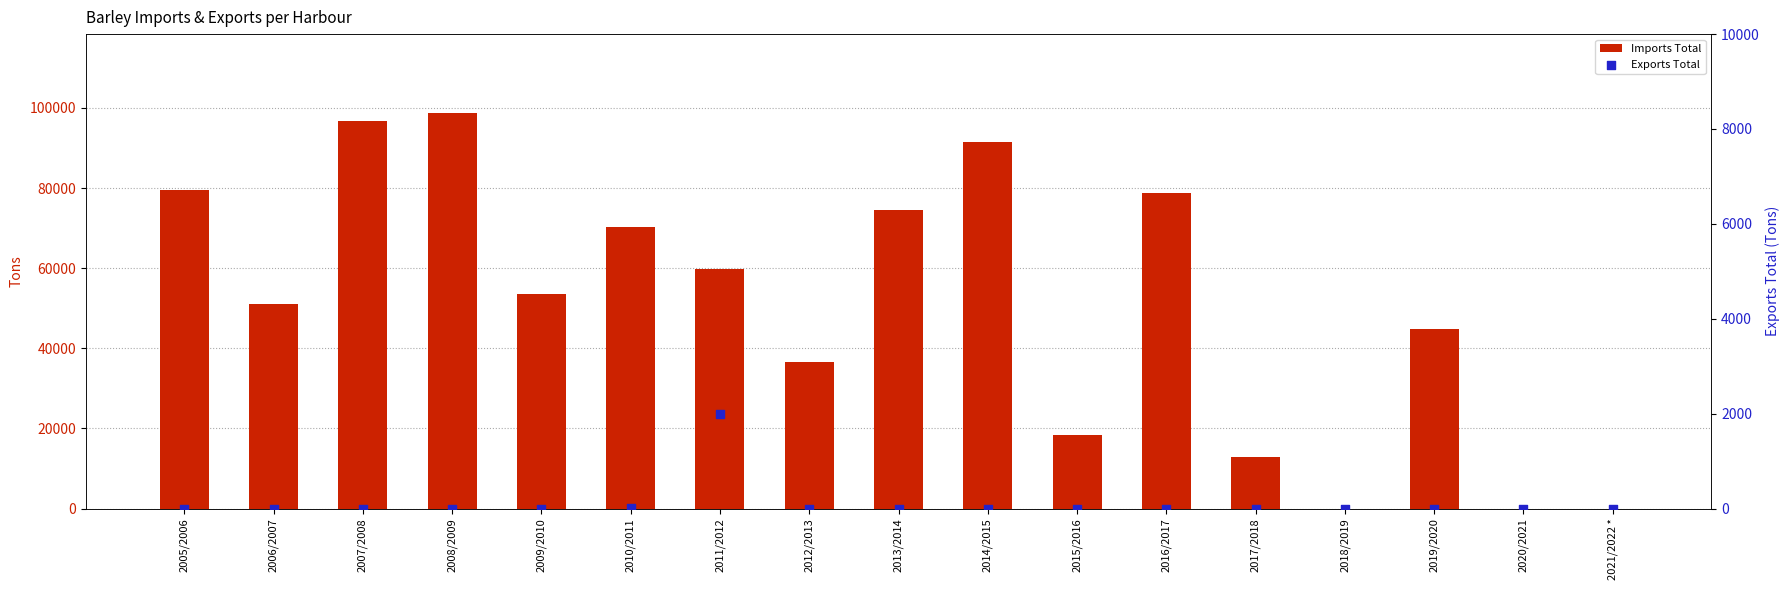

Which series reaches the minimum Y coordinate?

Imports Total